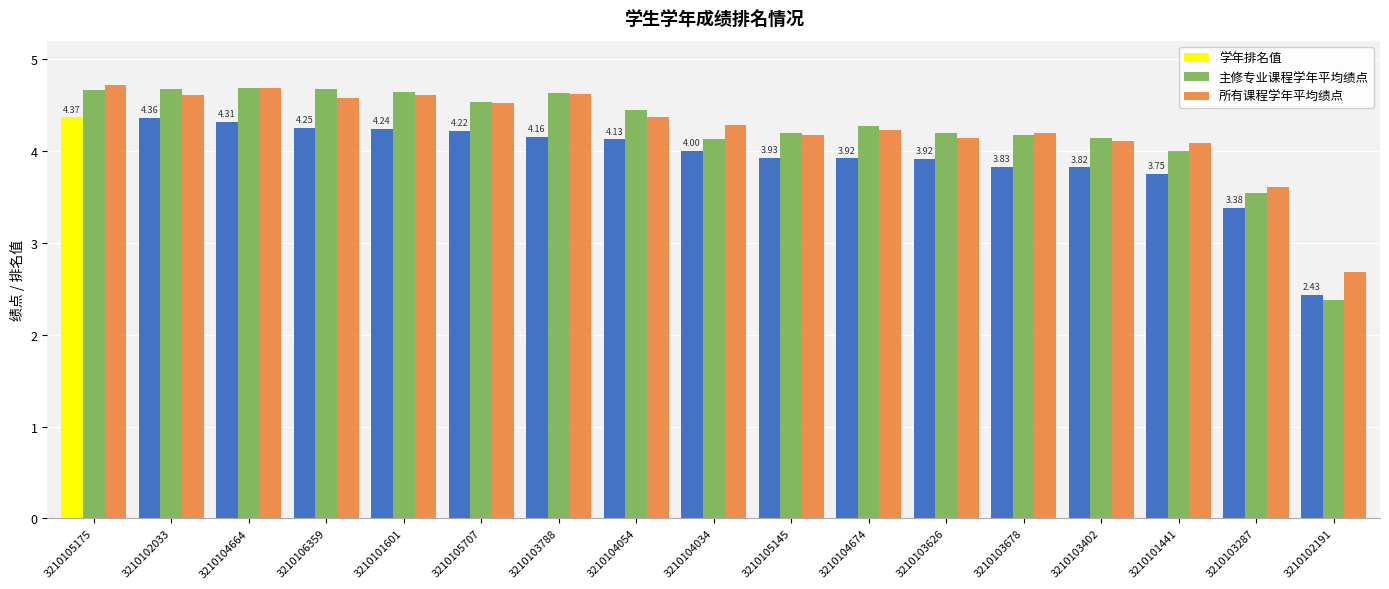

The value of 所有课程学年平均绩点 at 3210104034 is 1.6. True or false?

False